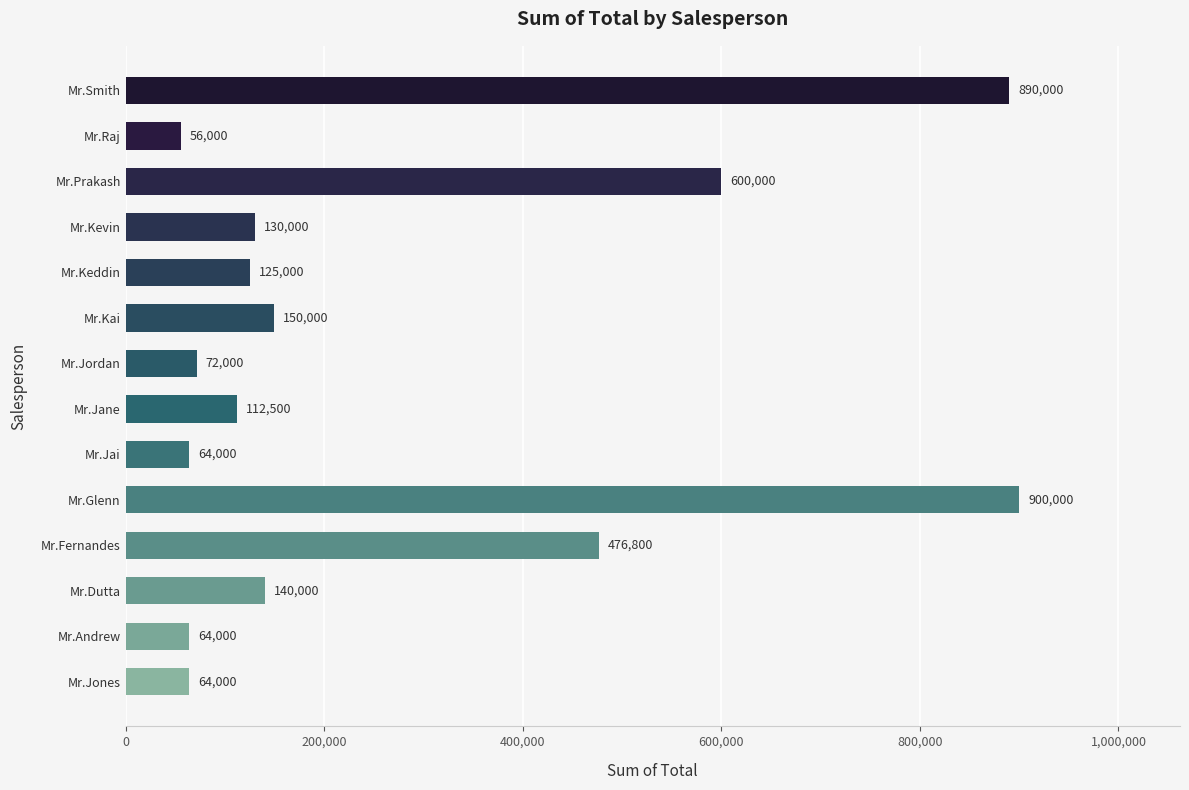

How many distinct data groups are displayed?

1